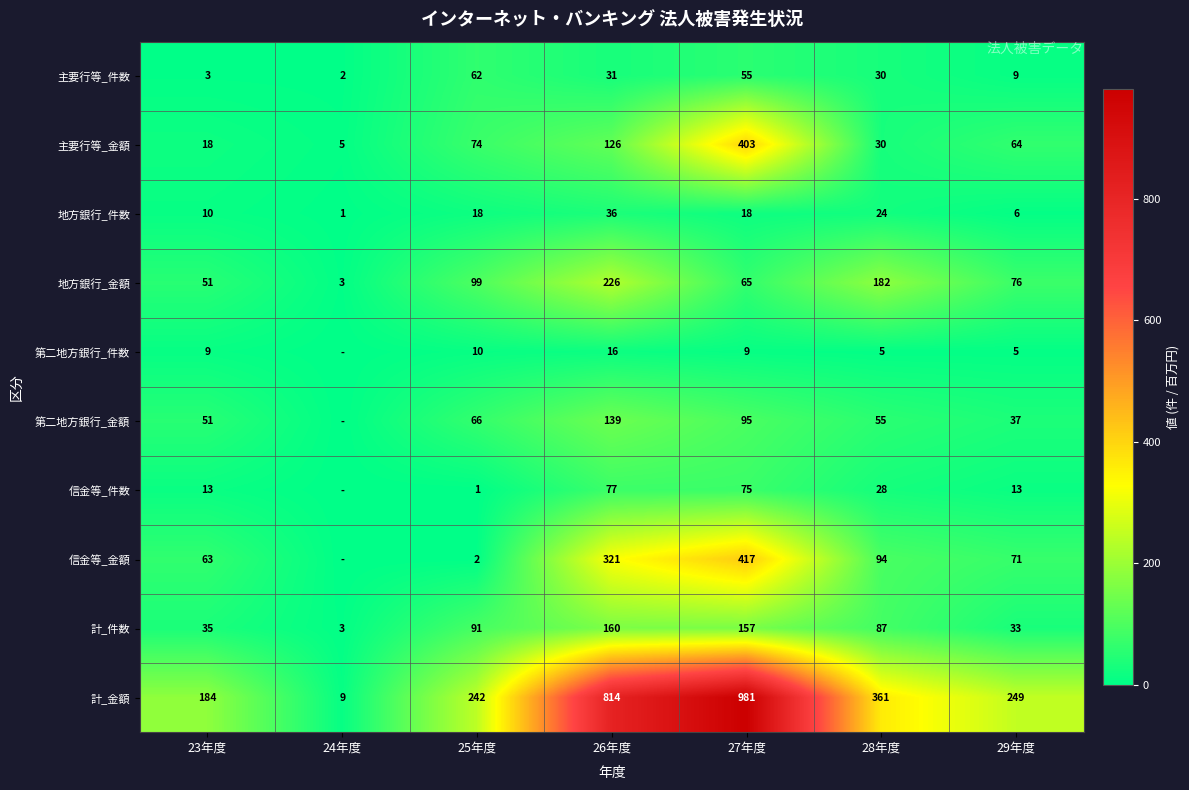

What is the difference between the 計_件数 values at 29年度 and 28年度?

54